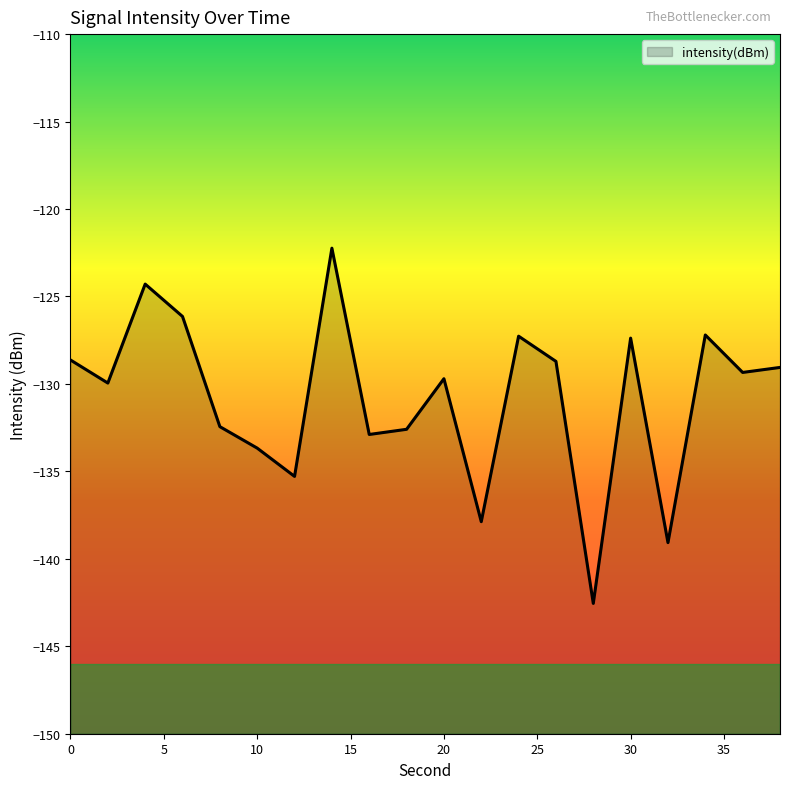

Which label corresponds to the largest value in the chart?

14